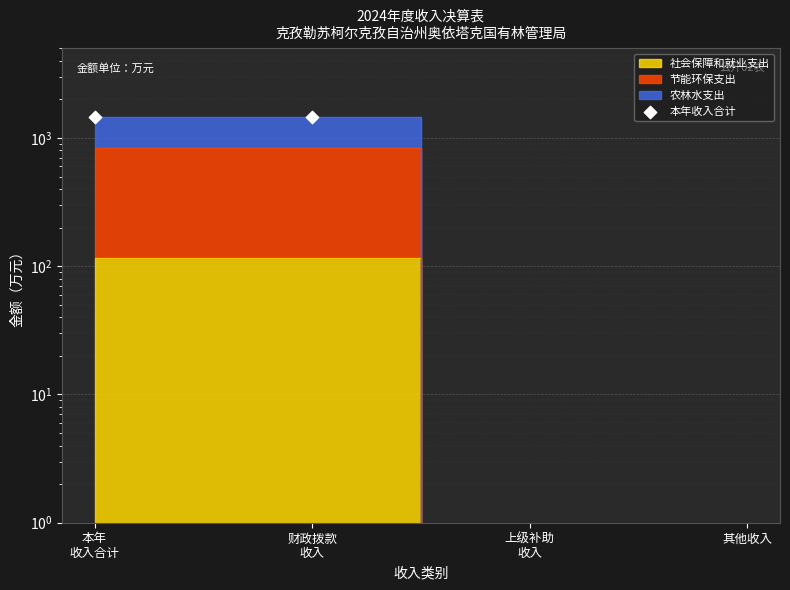

Between 财政拨款
收入 and 本年
收入合计, which is larger?

财政拨款
收入